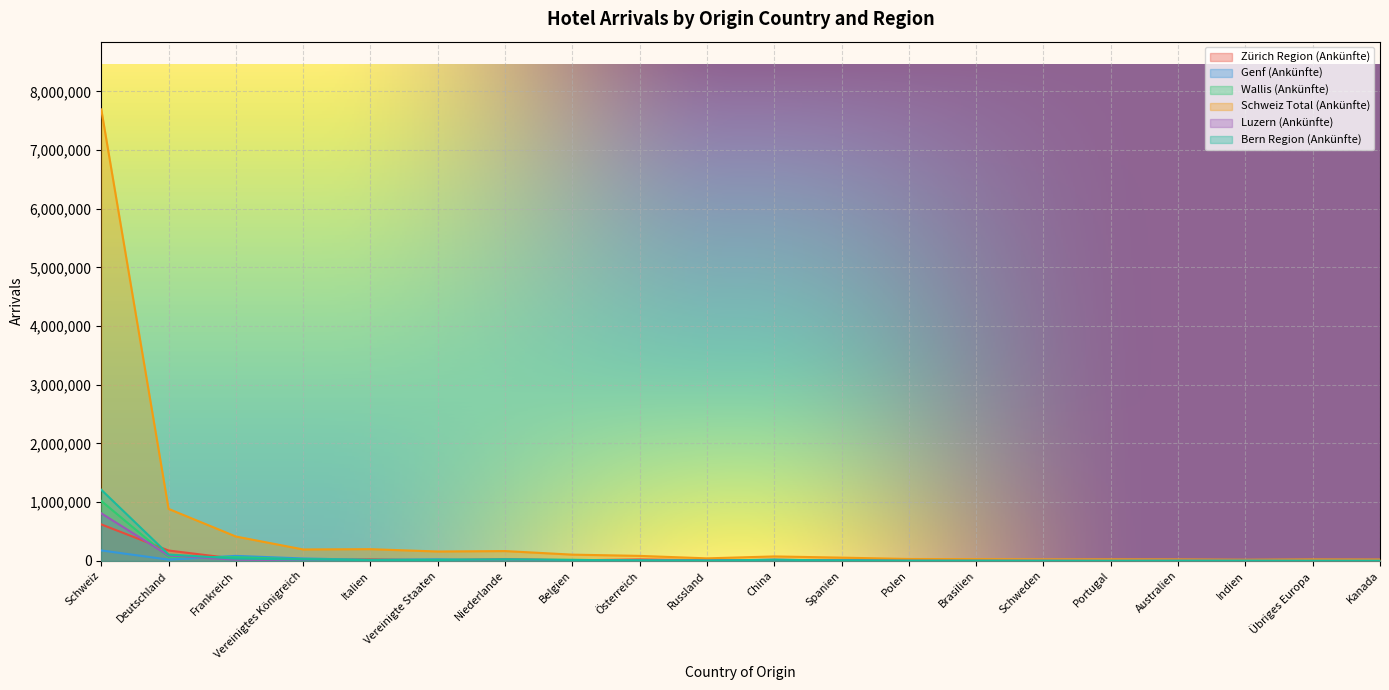

At which label is Bern Region (Ankünfte) closest to 606223?

Deutschland